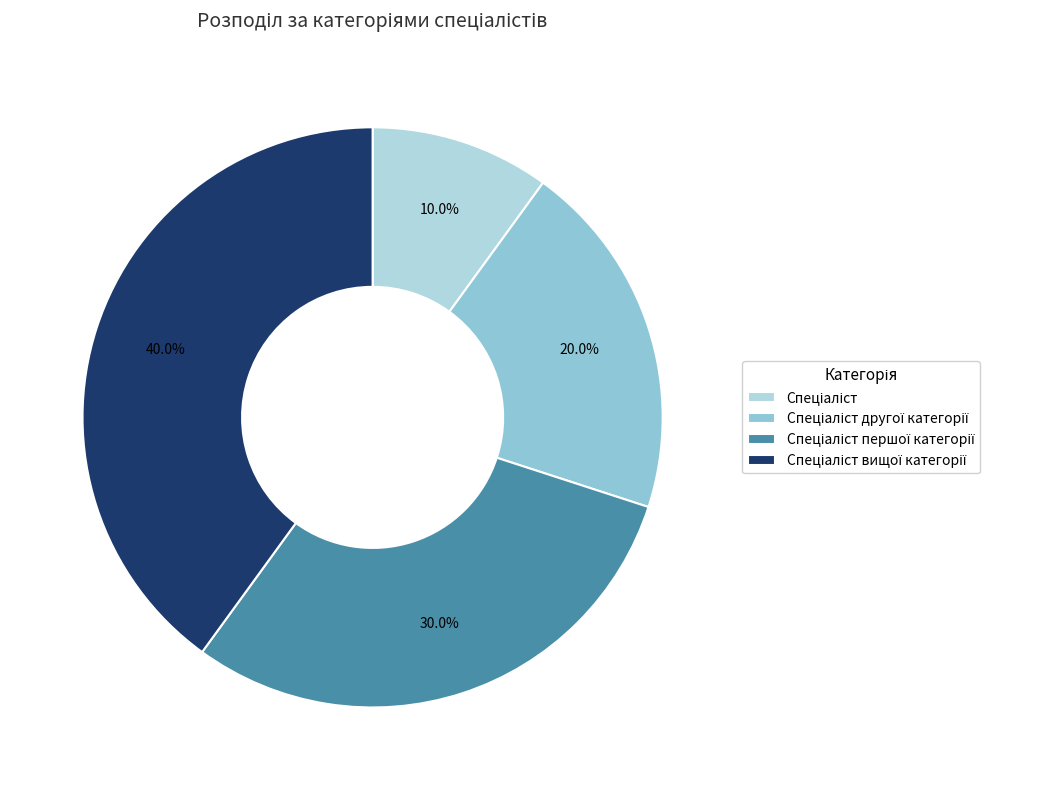

What portion of the pie excludes Спеціаліст вищої категорії?

60.0%